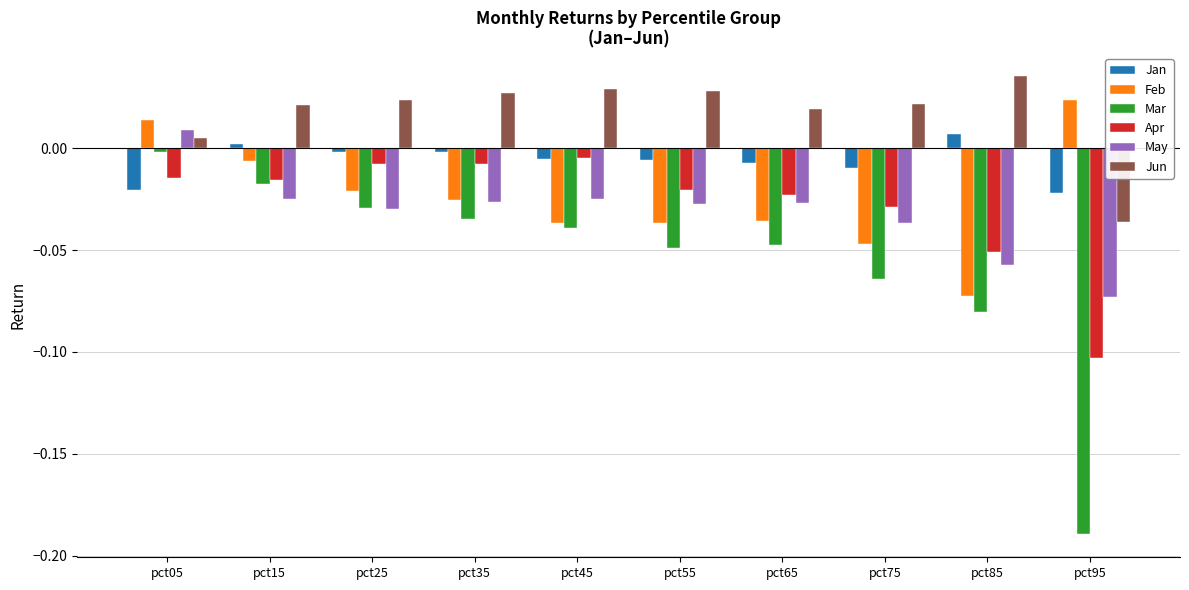

Rank the series at pct55 from lowest to highest value.

Mar, Feb, May, Apr, Jan, Jun